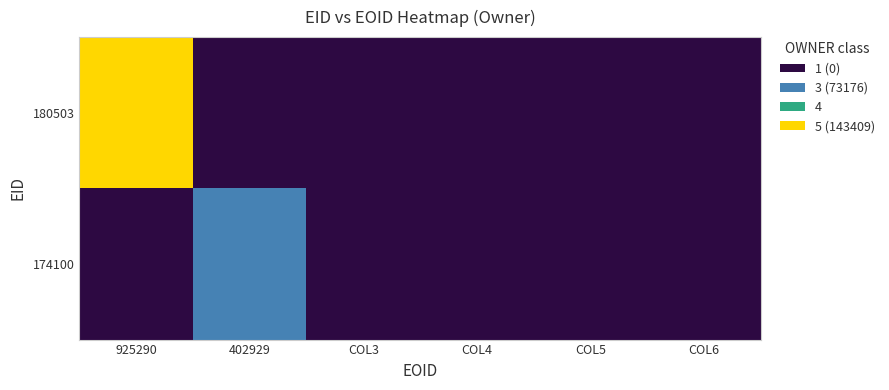

What is the spread (max minus min) of values at 0?

143409